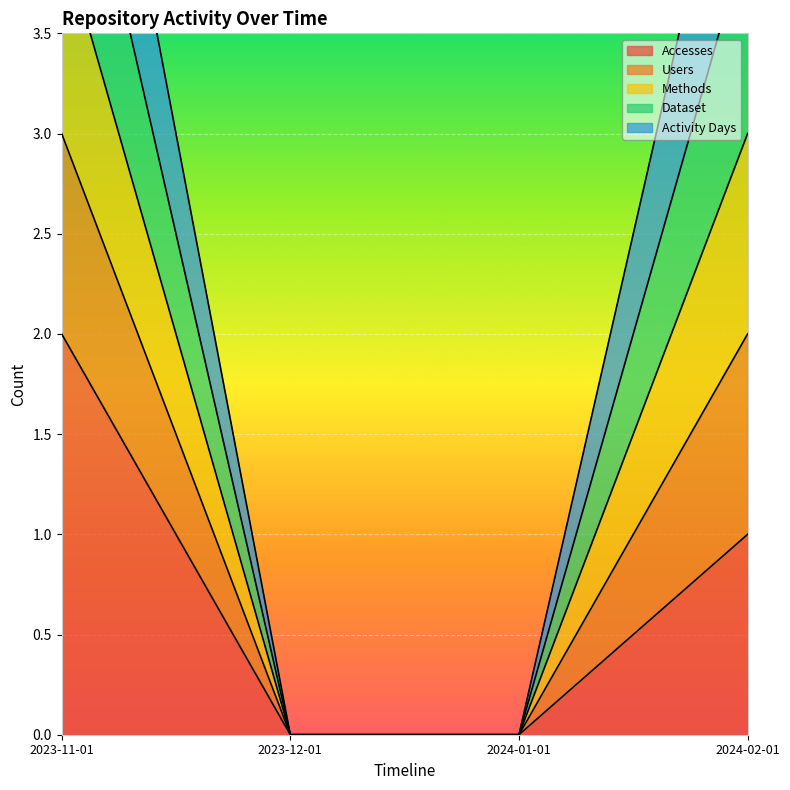

True or false: Accesses has more than 0 interior local peaks.

False